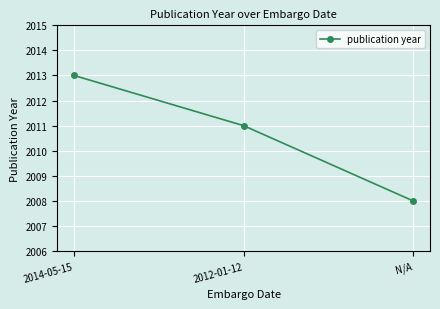

Read the value at 2014-05-15.

2013